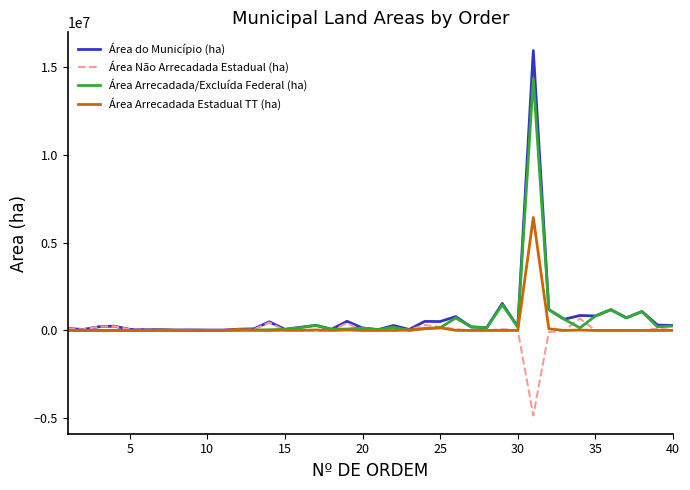

Rank the series by their average value, from lowest to highest.

Área Não Arrecadada Estadual (ha), Área Arrecadada Estadual TT (ha), Área Arrecadada/Excluída Federal (ha), Área do Município (ha)